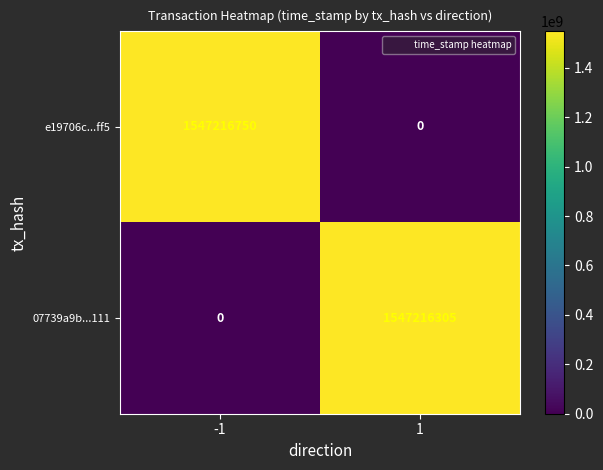

Is the value of 07739a9b...111 at -1 greater than the value of e19706c...ff5 at -1?

No